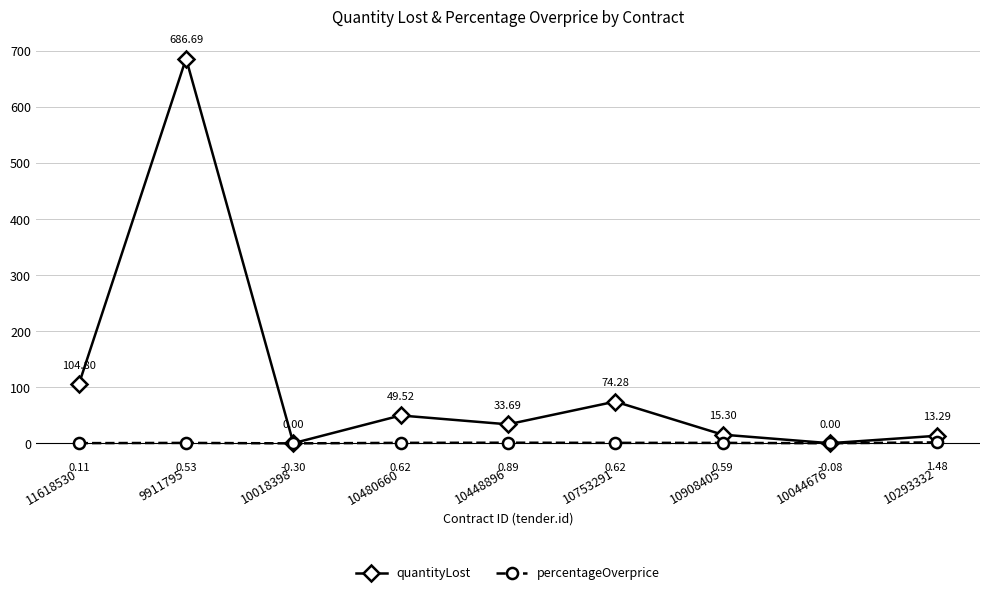

What is the difference between the highest and lowest values at 10018398?

0.3